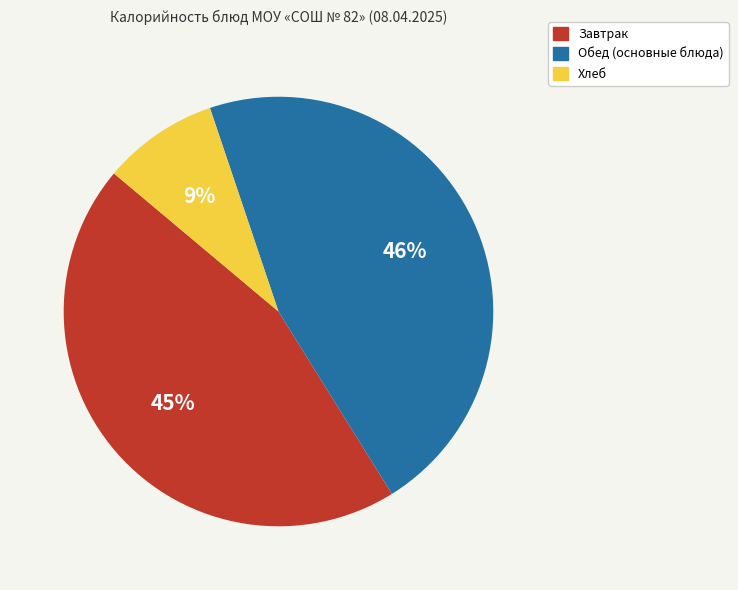

Combined, do Завтрак and Обед (основные блюда) account for over 50%?

Yes